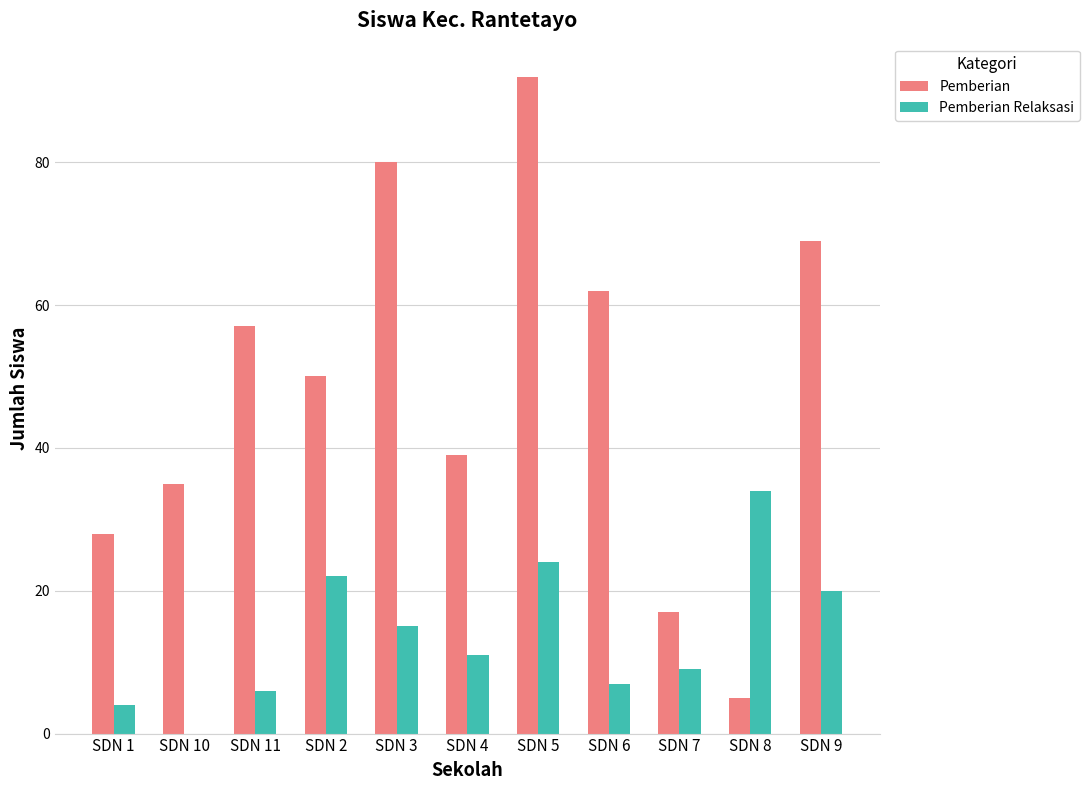

Where does the Pemberian Relaksasi series first go above 11?

SDN 2